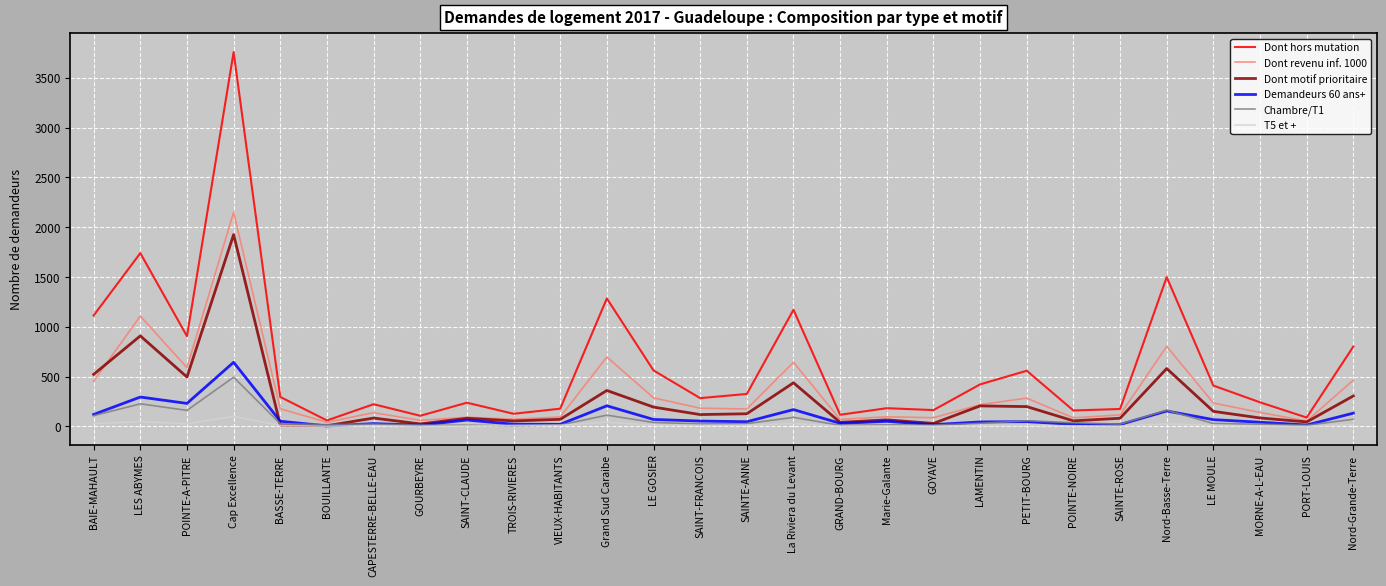

True or false: Dont motif prioritaire has a value of 193 at LE GOSIER.

True